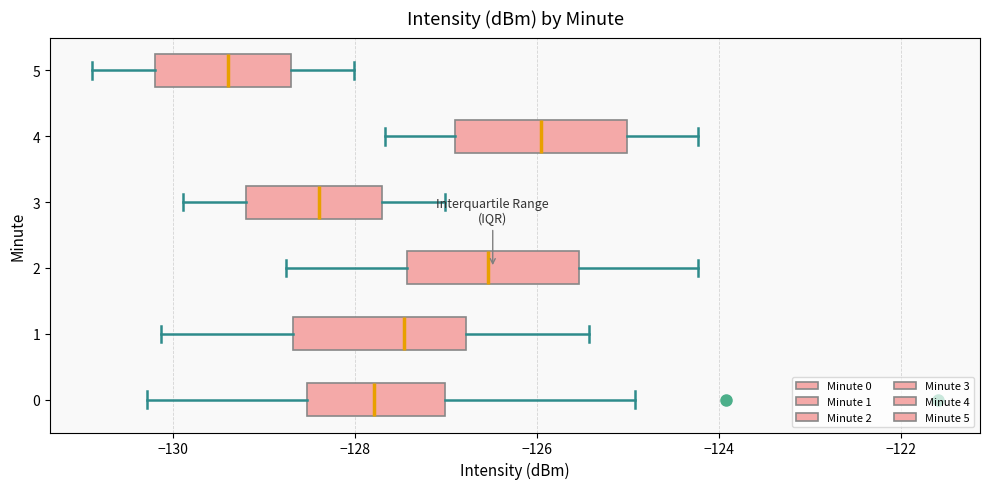

Reading bottom to top, read every box against the x-axis: the position of its median line, the range the box covers, and the ends of its whiskers. The values are not printed on the chart, so give them approximately, as read against the axis.

0: median -127.8, box -128.6 to -127.0, whiskers -130.2 to -125.0
1: median -127.4, box -128.6 to -126.8, whiskers -130.2 to -125.4
2: median -126.6, box -127.4 to -125.6, whiskers -128.8 to -124.2
3: median -128.4, box -129.2 to -127.8, whiskers -129.8 to -127.0
4: median -126.0, box -127.0 to -125.0, whiskers -127.6 to -124.2
5: median -129.4, box -130.2 to -128.8, whiskers -130.8 to -128.0